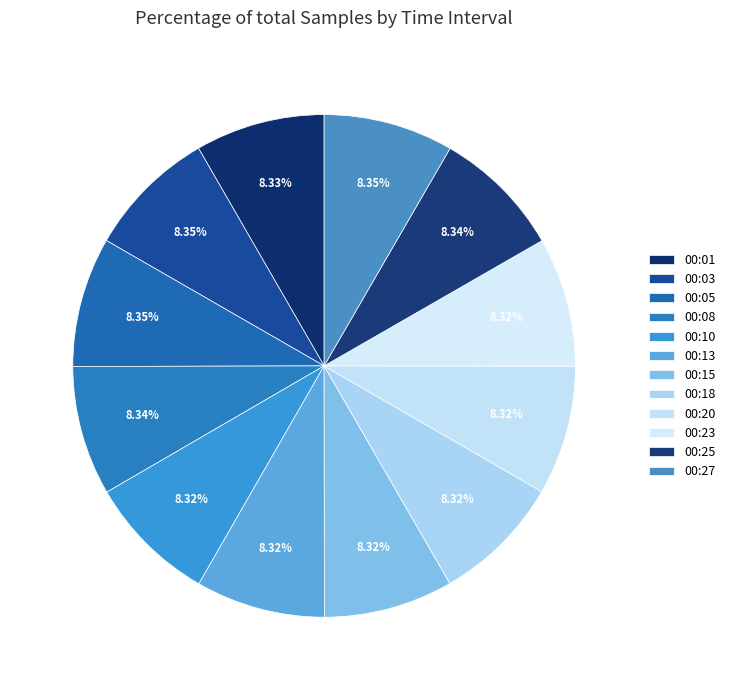

What is the ratio of the value at 00:25 to the value at 00:18?

1.0